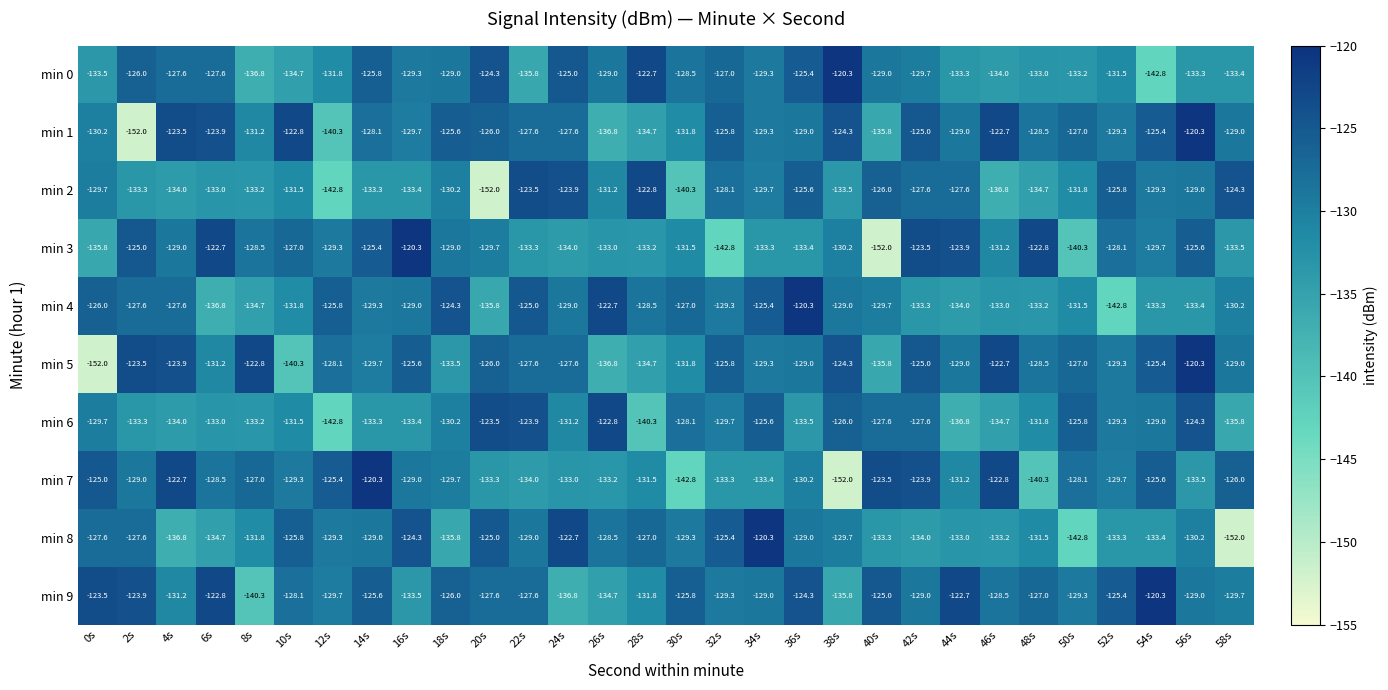

What is the total value across all series at 22s?

-1287.3